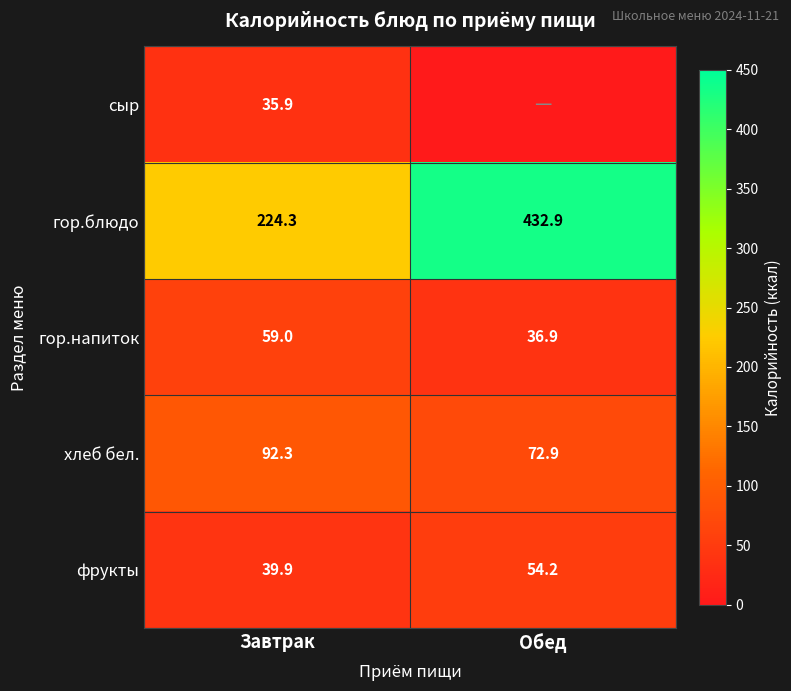

What is the average value of the гор.напиток series?

48.0